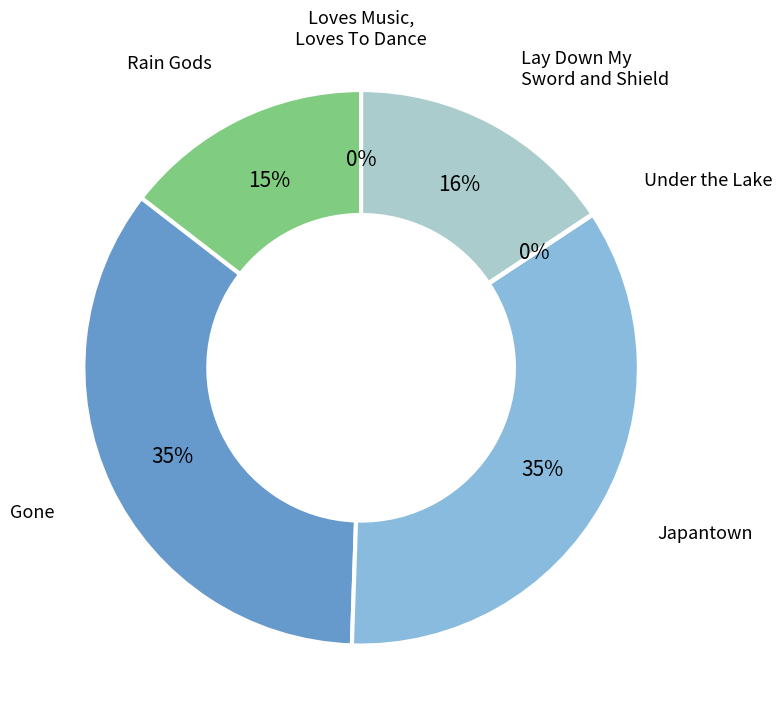

To the nearest percent, what is the average slice percentage?

17%